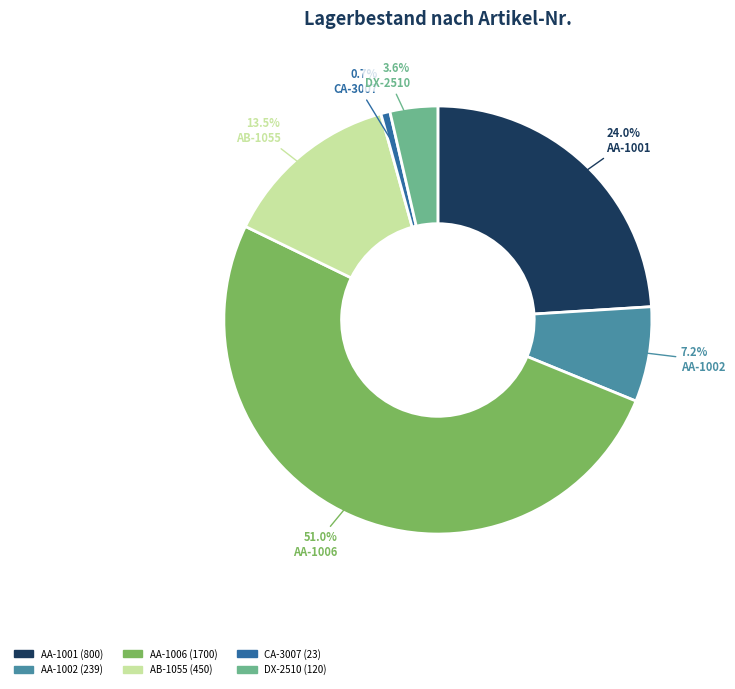

How many slices are in this pie chart?

6